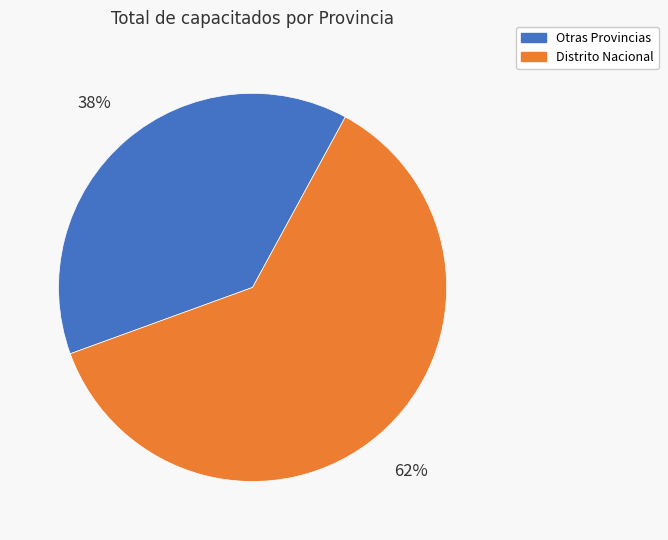

Is there any slice that represents more than half of the pie?

Yes